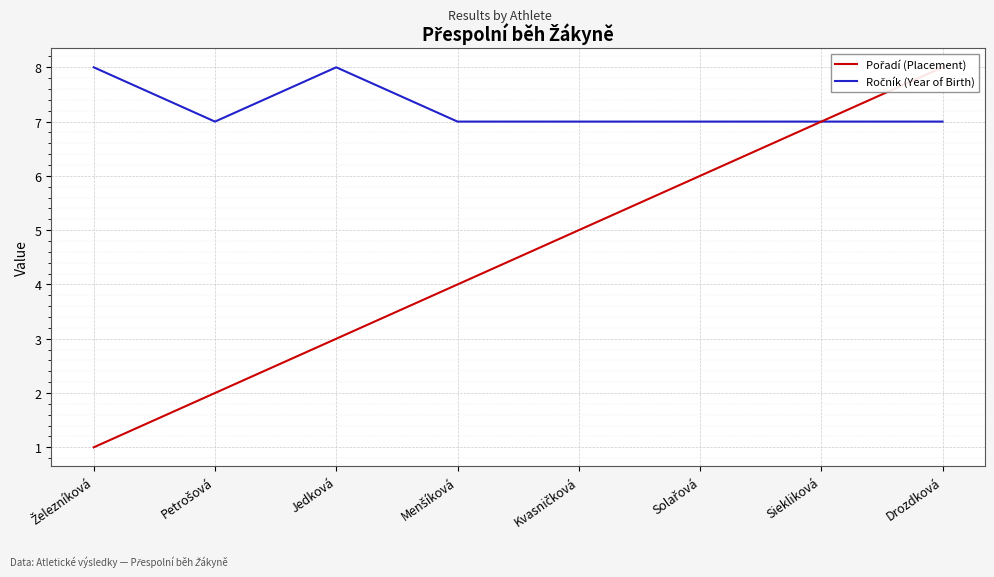

What is the label of the 4th point from the left?

Menšíková